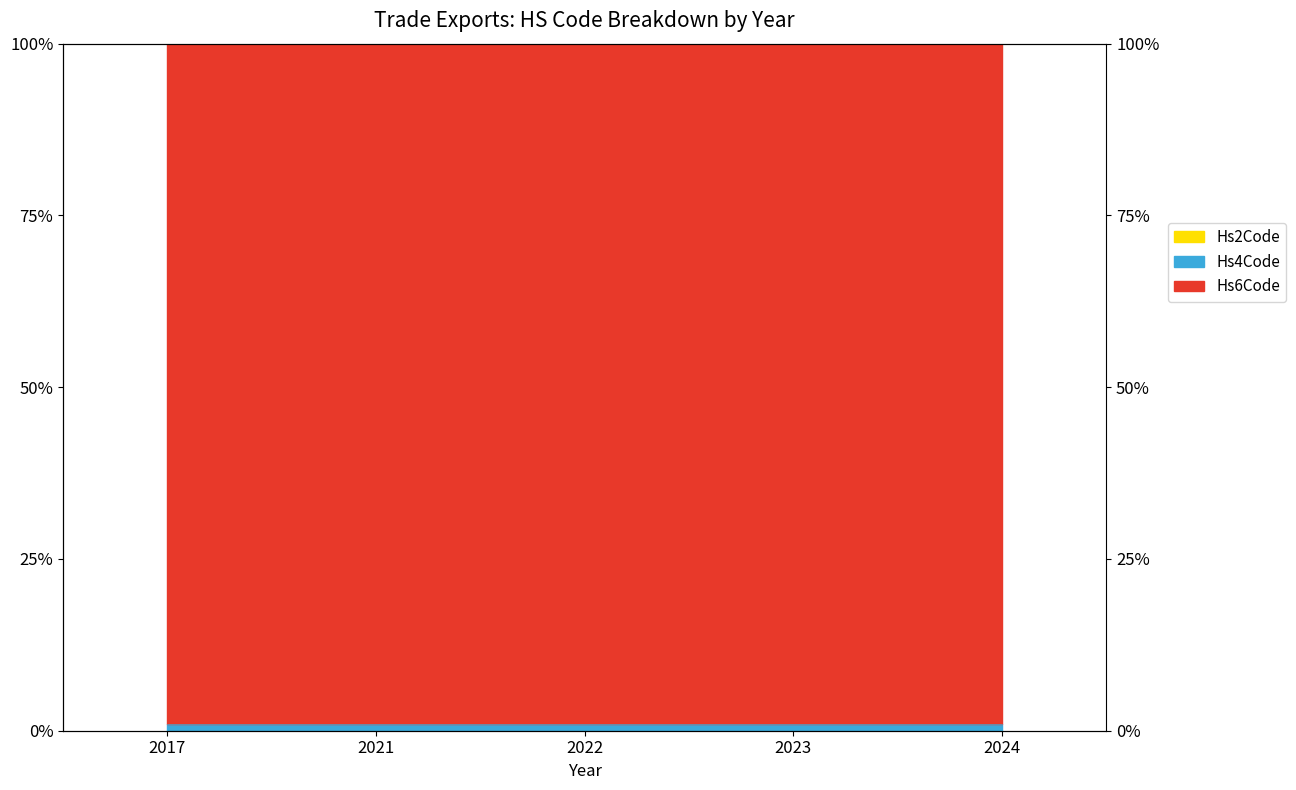

What is the value of the Hs6Code point at the 2nd from the left?

1.0